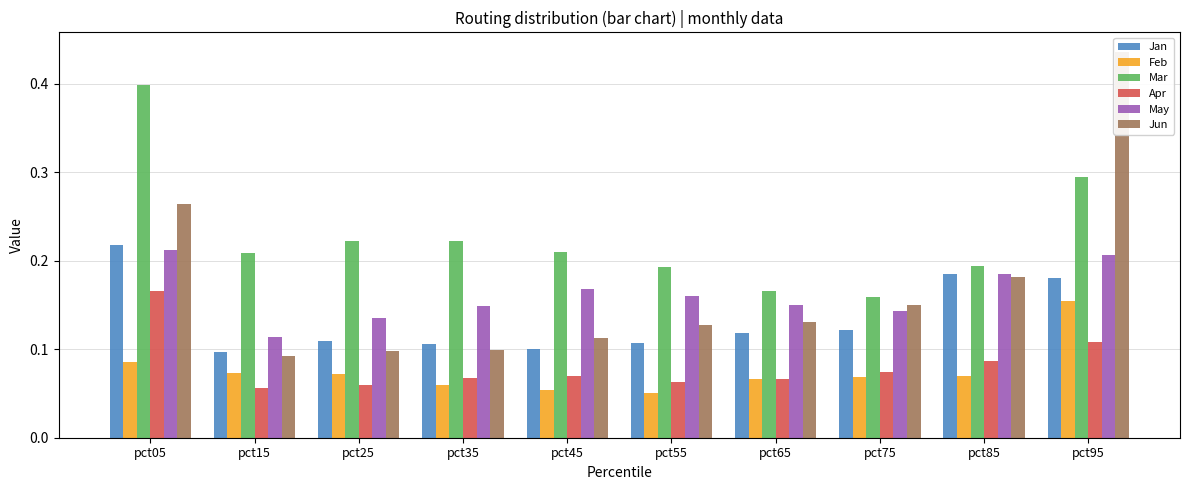

What is the average value of the May series?

0.2